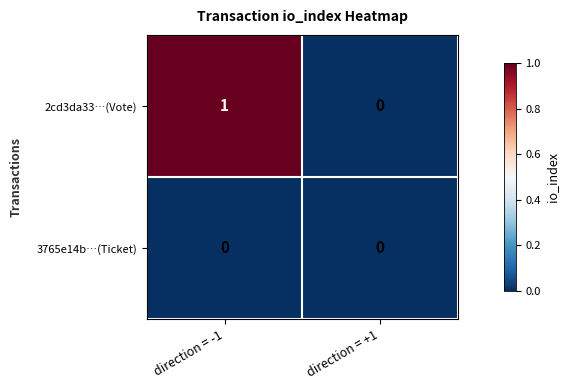

Reading left to right, transcribe all the data shown in this chart.

2cd3da33…(Vote): 1	0
3765e14b…(Ticket): 0	0